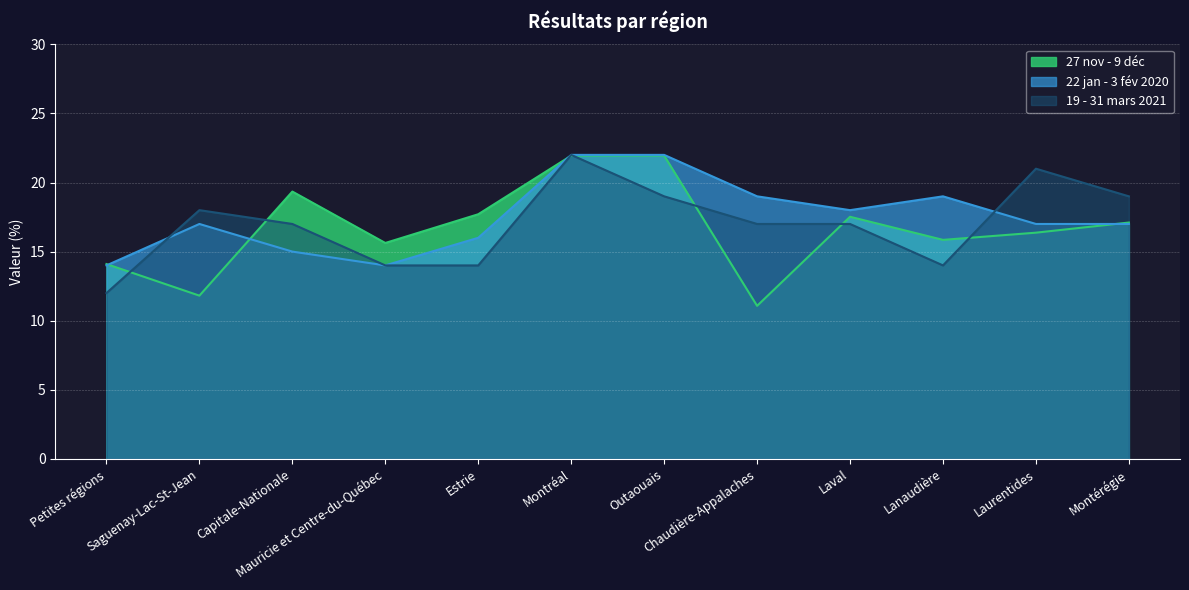

What value does the 22 jan - 3 fév 2020 series have at Capitale-Nationale?

15.0